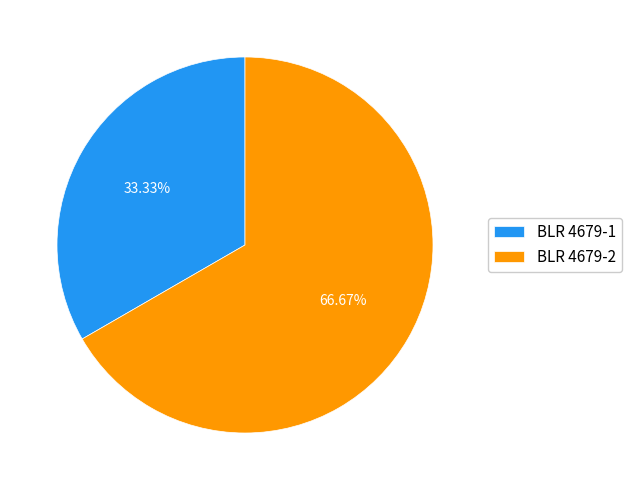

Which category accounts for the majority?

BLR 4679-2